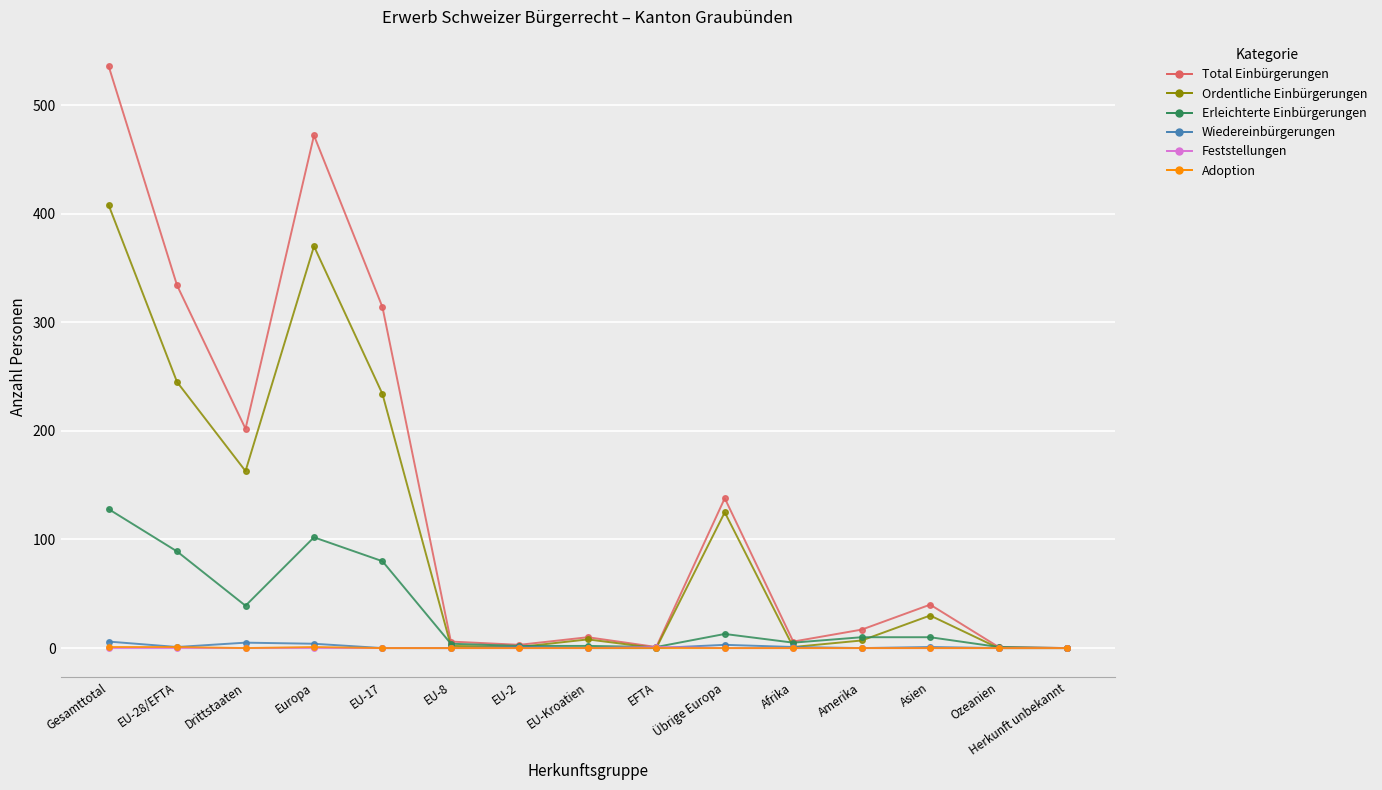

Where is the first local minimum for Erleichterte Einbürgerungen?

Drittstaaten